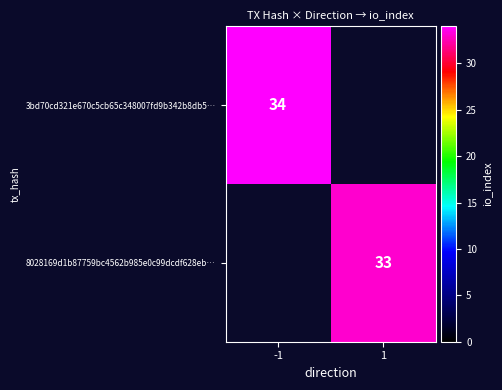

True or false: 8028169d1b87759bc4562b985e0c99dcdf628eb… has a value of 17.7 at 1.

False